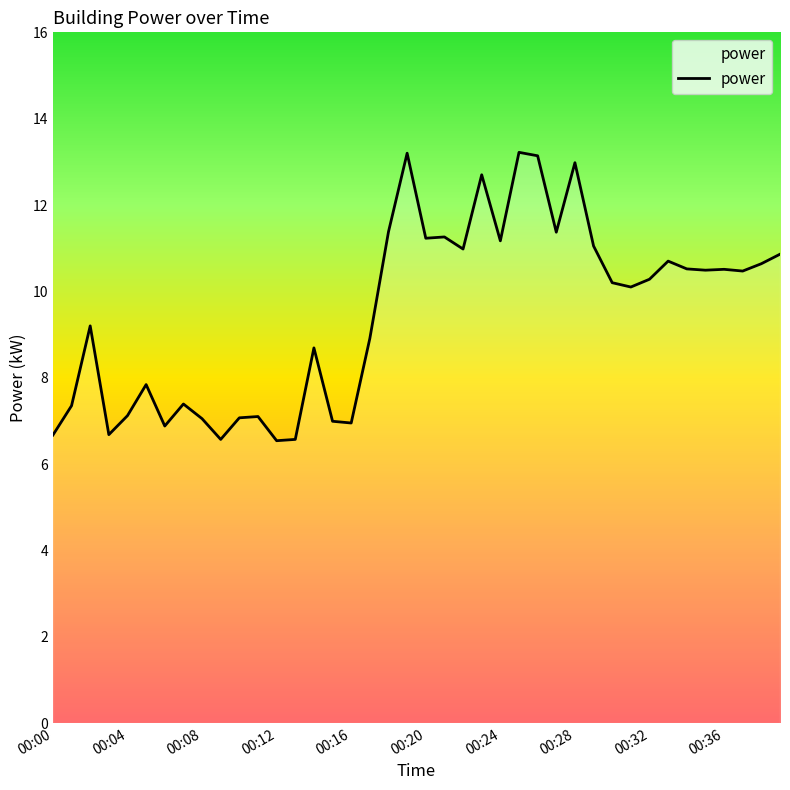

What is the difference between the maximum and minimum values?

6.7